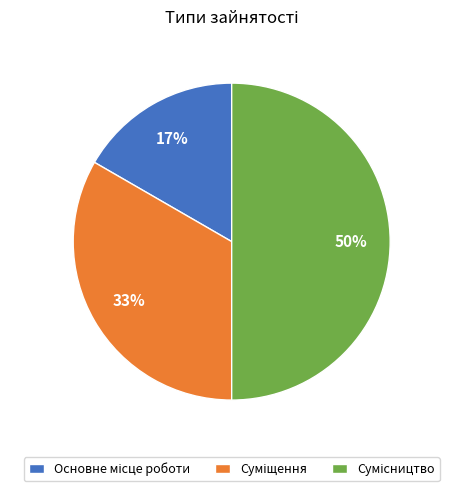

To the nearest percent, what is the difference between the largest and smallest slice percentages?

33%